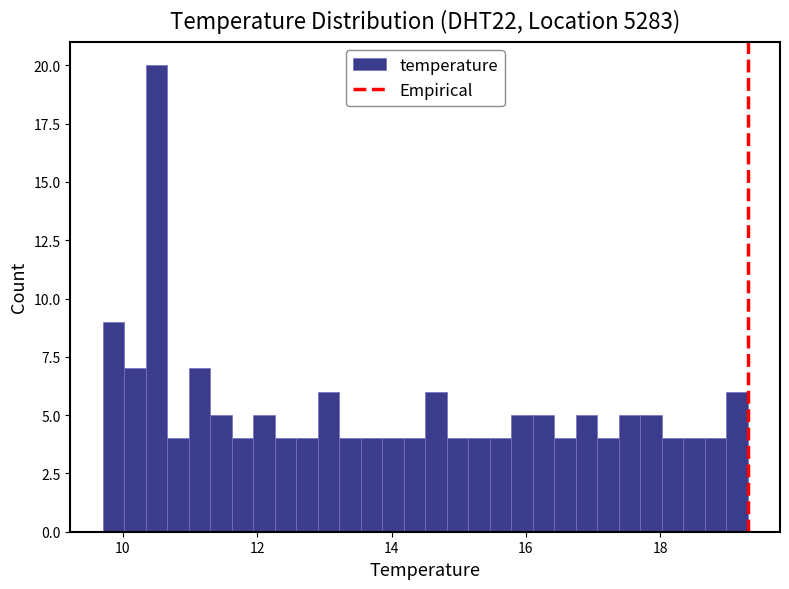

Around what value on the x-axis is the tallest bar? Give the approximate position of its centre, as read against the axis.

10.6